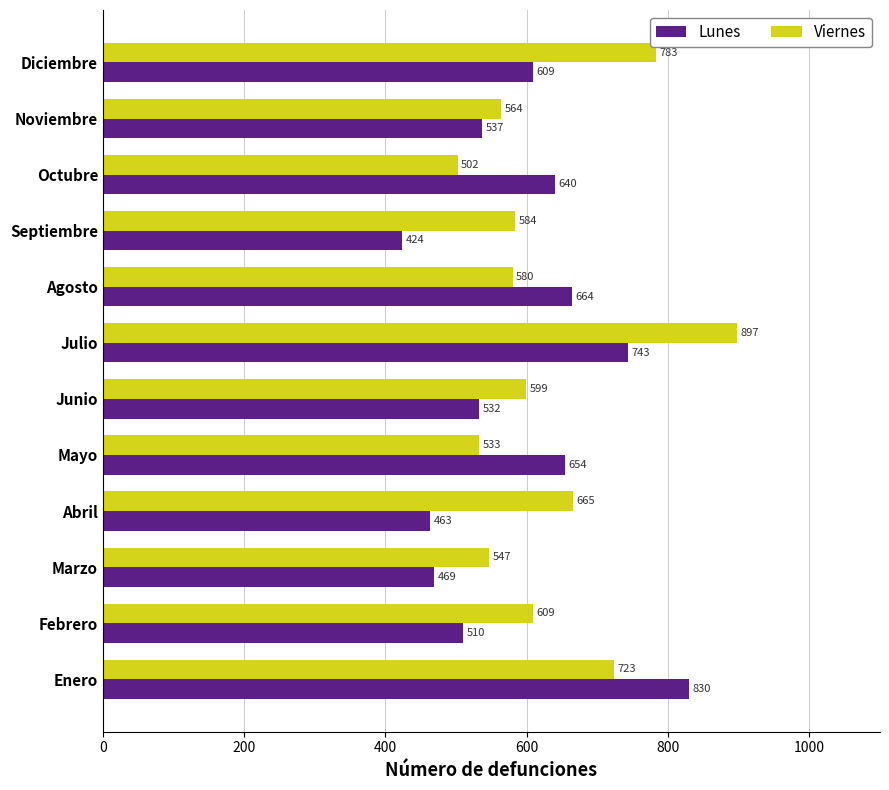

What is the sum of all Lunes values?

7075